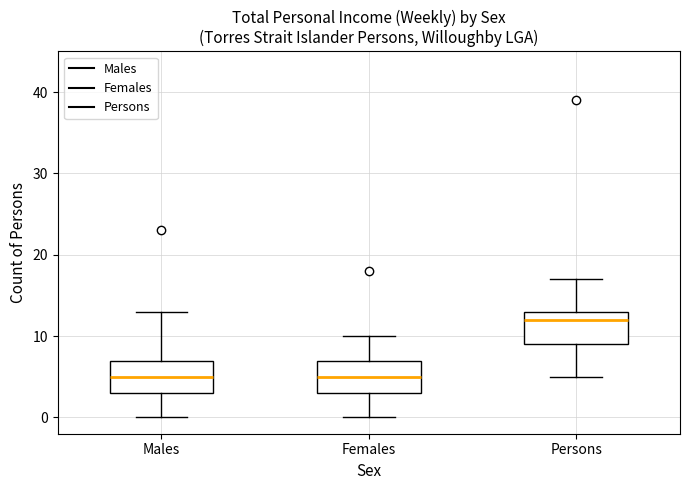

Where does the lower whisker of the box for Persons end on the y-axis? The values are not printed on the chart, so give them approximately, as read against the axis.

5